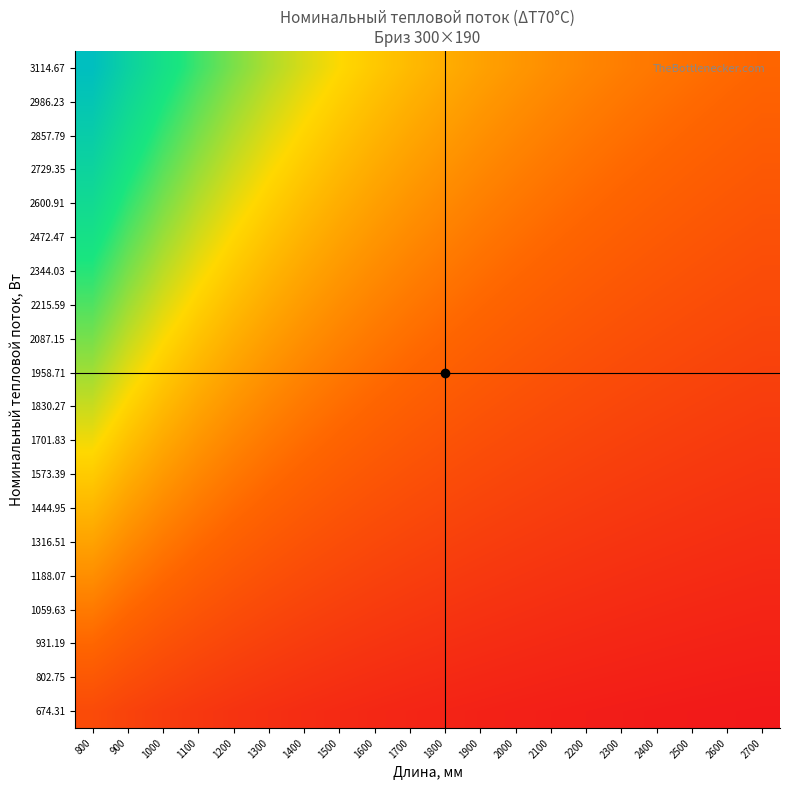

What is the total value across all series at 1300?

6.6